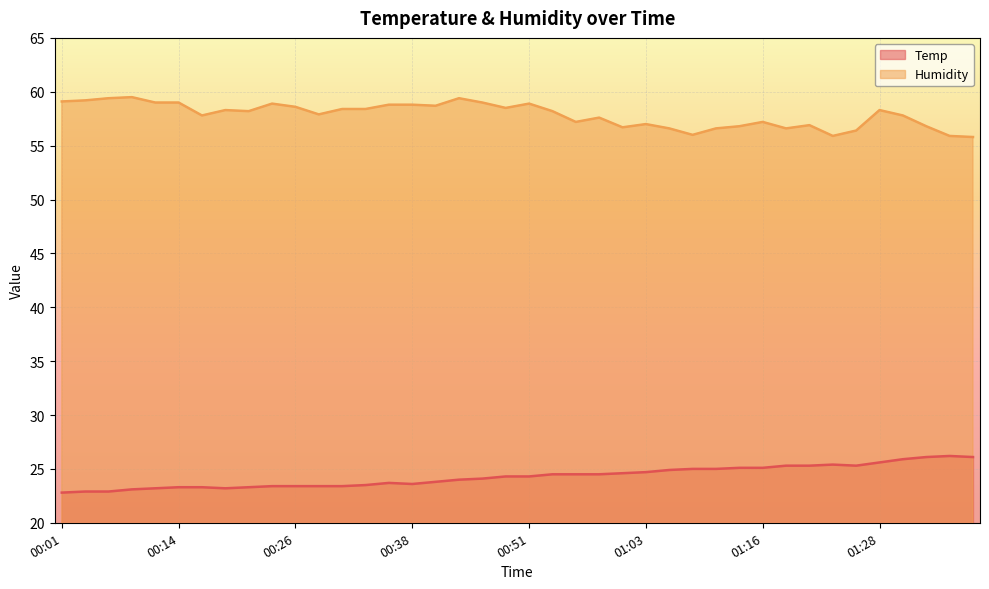

What is the lowest value of the Temp series?

22.8